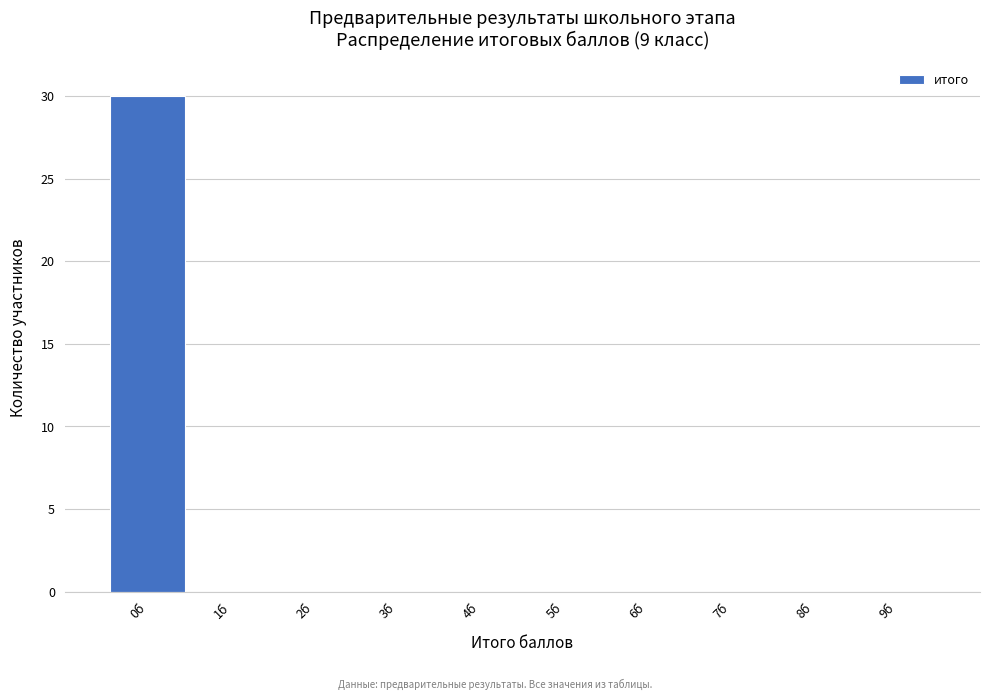

Which range on the x-axis has the tallest bar?

-0.5 to 0.5